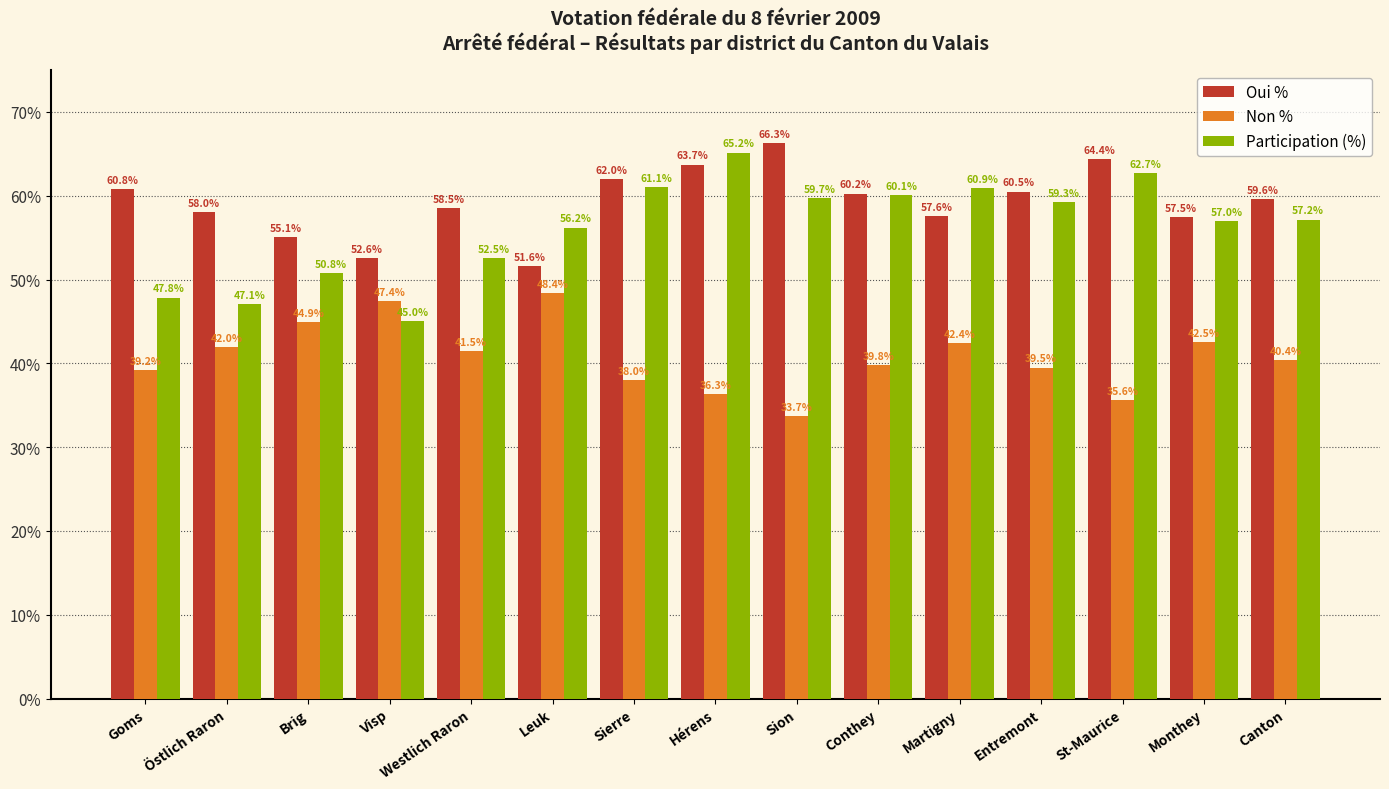

At which label is Non % closest to 41?

Westlich Raron